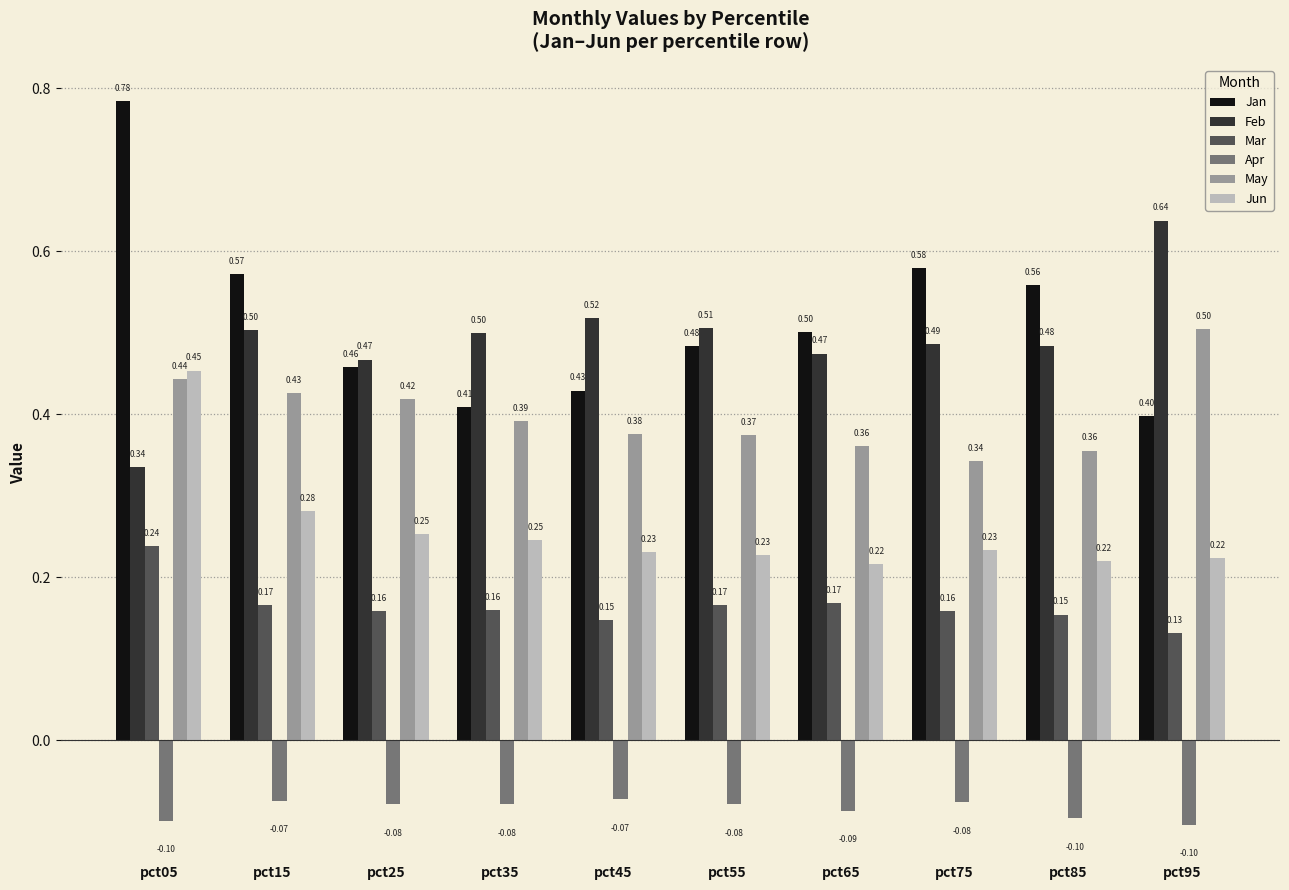

At which label is Jan closest to 0?

pct95